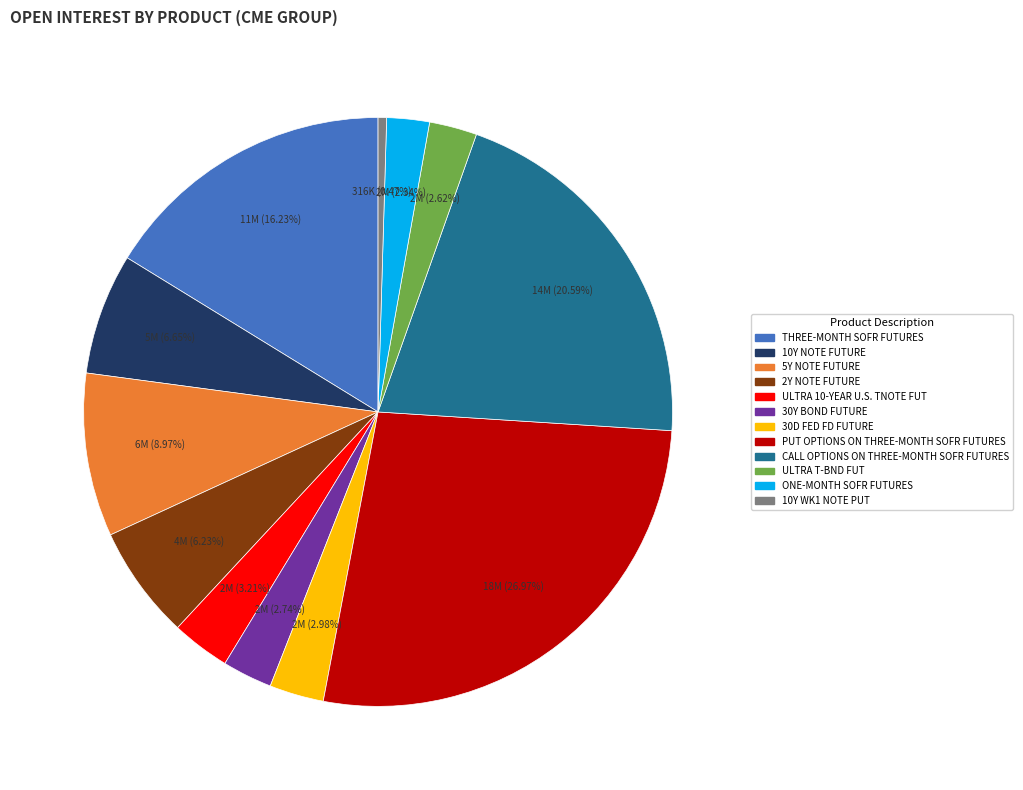

Combined, what portion of the pie is 10Y NOTE FUTURE and PUT OPTIONS ON THREE-MONTH SOFR FUTURES?

33.6%